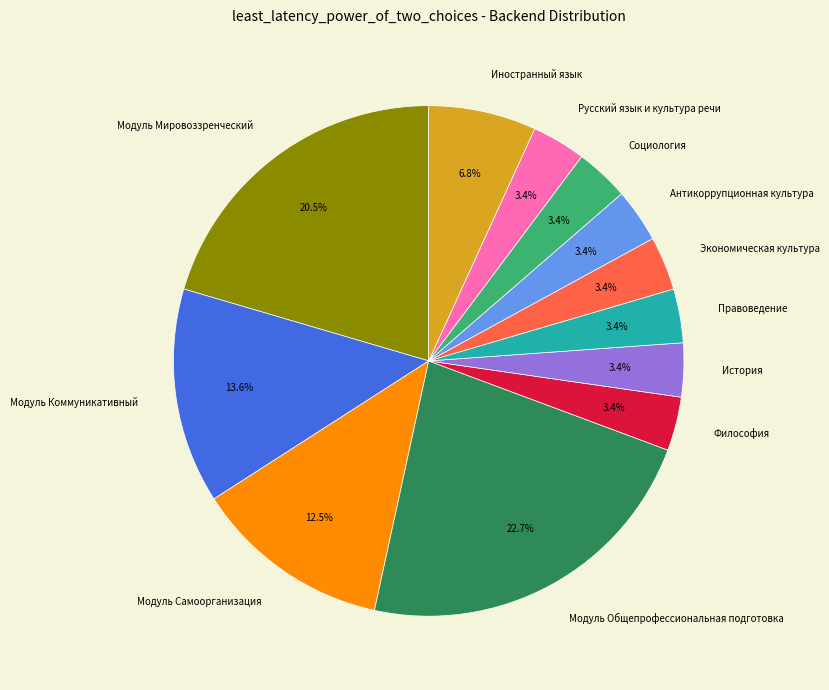

True or false: Модуль Самоорганизация accounts for 24% of the total.

False